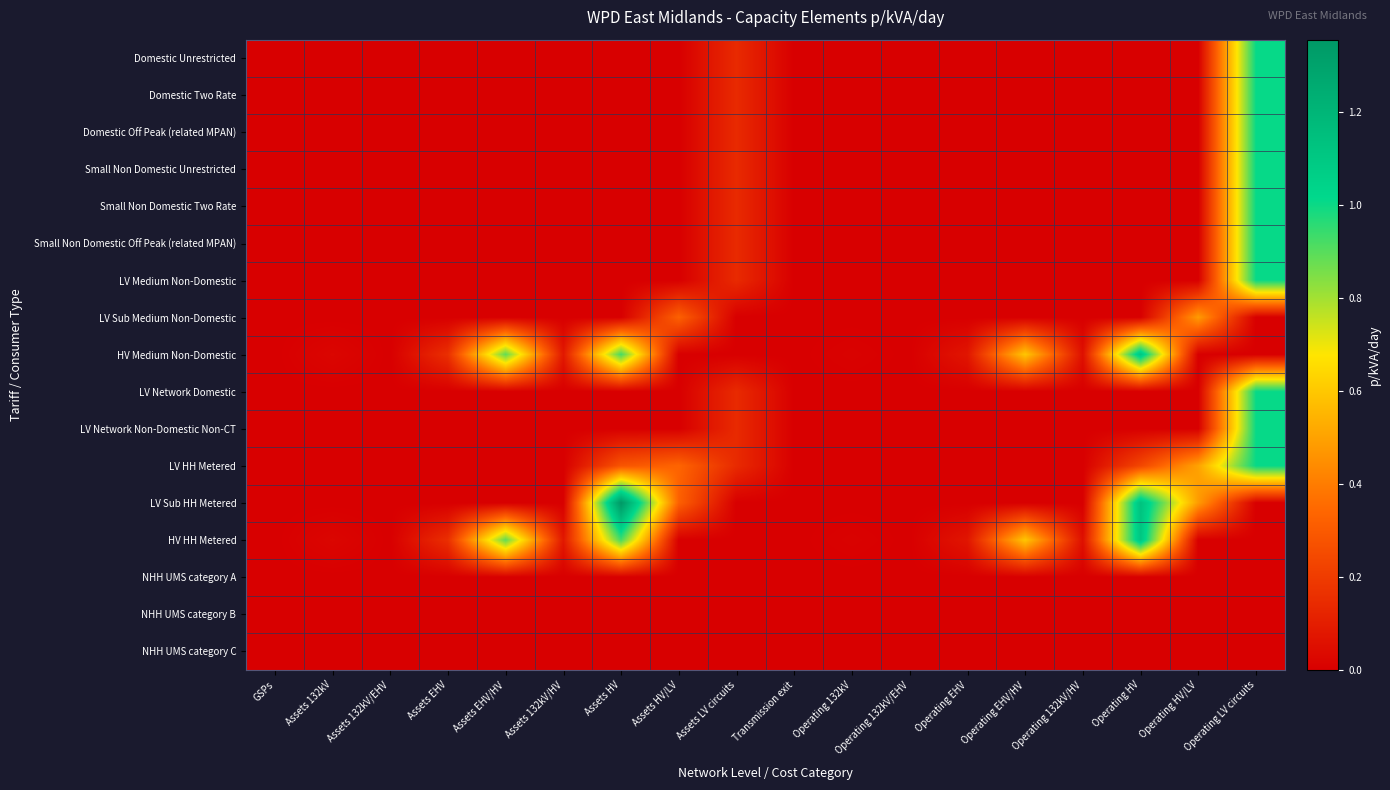

Between Assets EHV and Operating 132kV/HV, which is larger?

Assets EHV